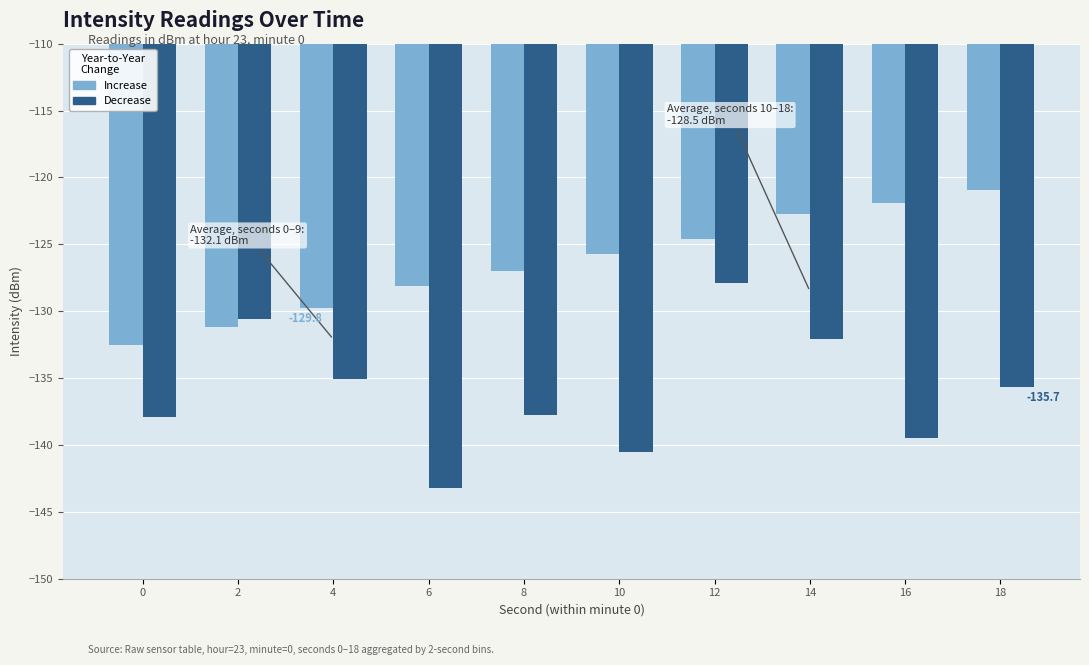

What are all the series names shown in the legend?

Increase, Decrease